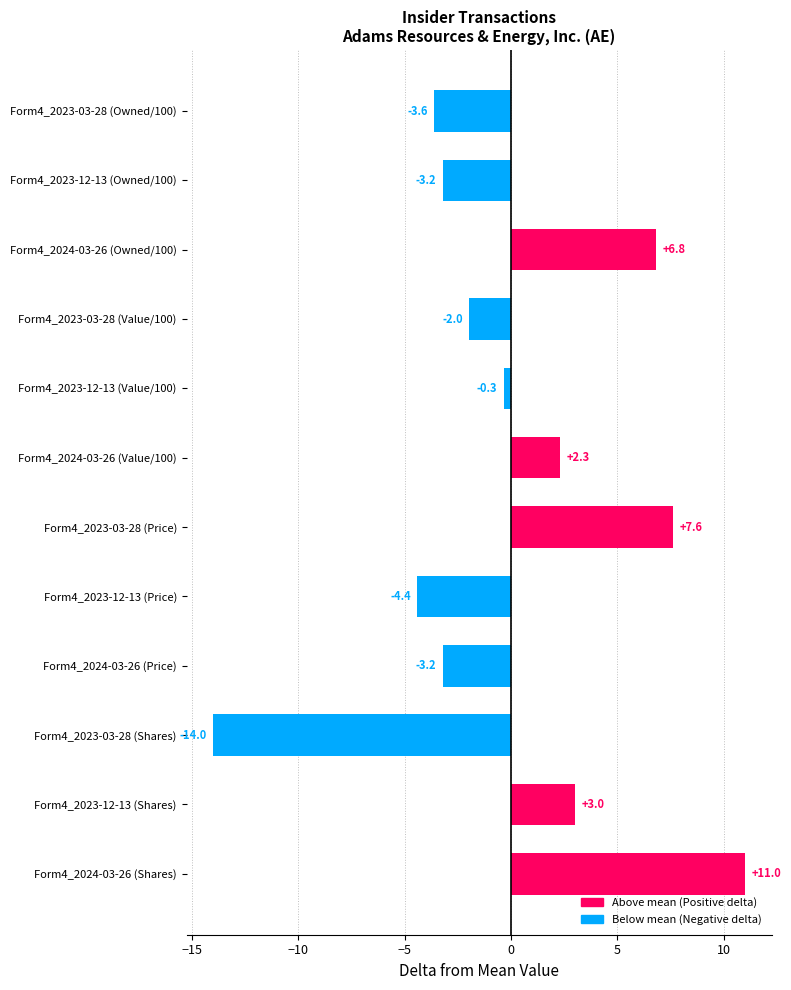

What is the minimum value shown in the chart?

-14.0